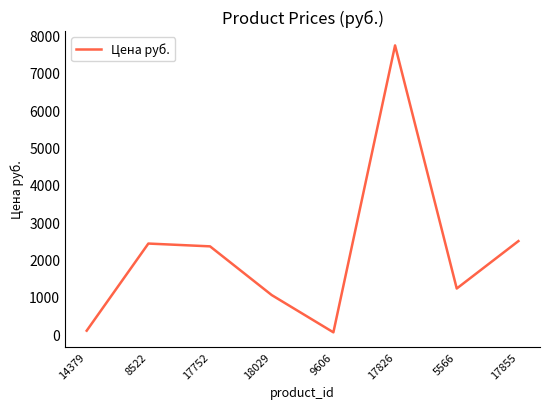

Where is the data nearest to the value 3894?

17855